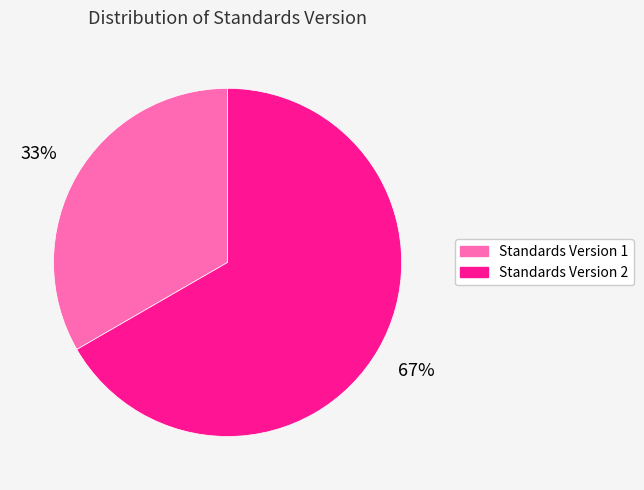

Which has a higher value, Standards Version 2 or Standards Version 1?

Standards Version 2